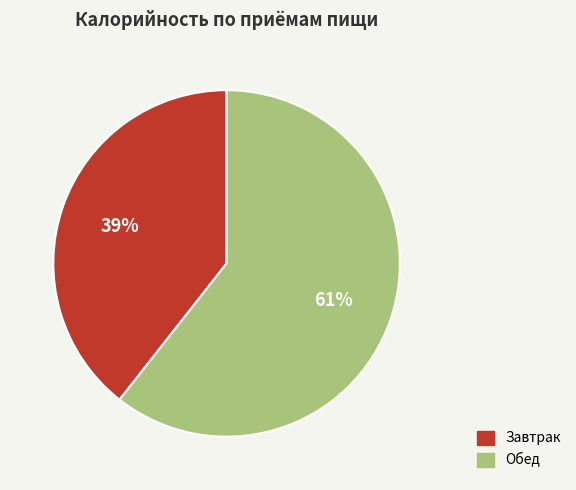

To the nearest percent, what is the average slice percentage?

50%